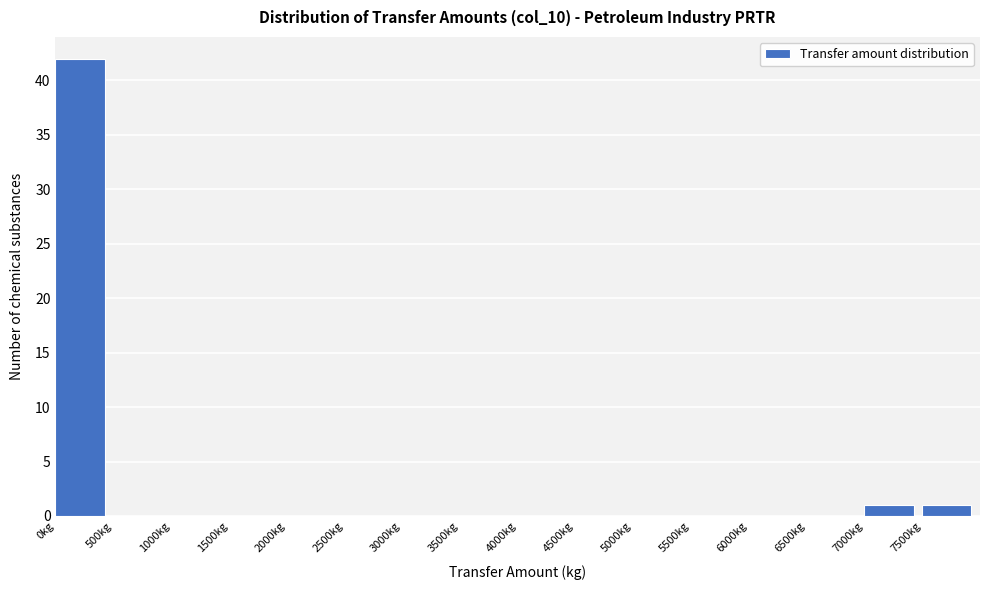

What is the height of the bar covering 7000 to 7500 on the x-axis? The values are not printed on the chart, so give them approximately, as read against the axis.

1